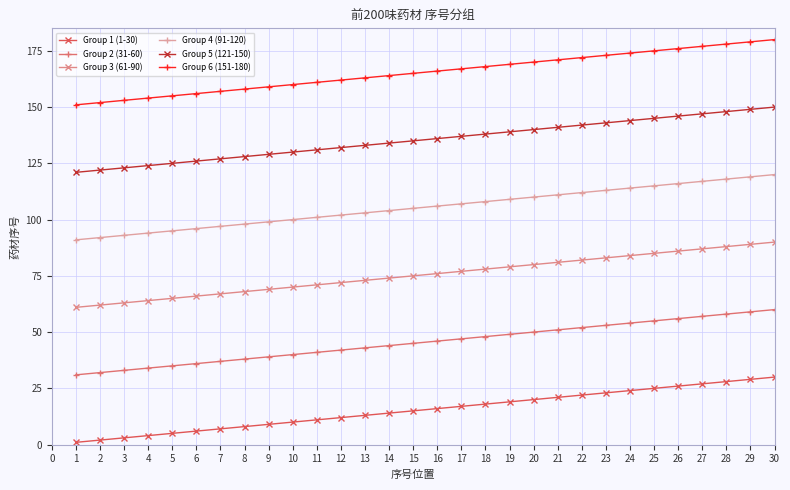

Rank the series by their average value, from highest to lowest.

Group 6 (151-180), Group 5 (121-150), Group 4 (91-120), Group 3 (61-90), Group 2 (31-60), Group 1 (1-30)